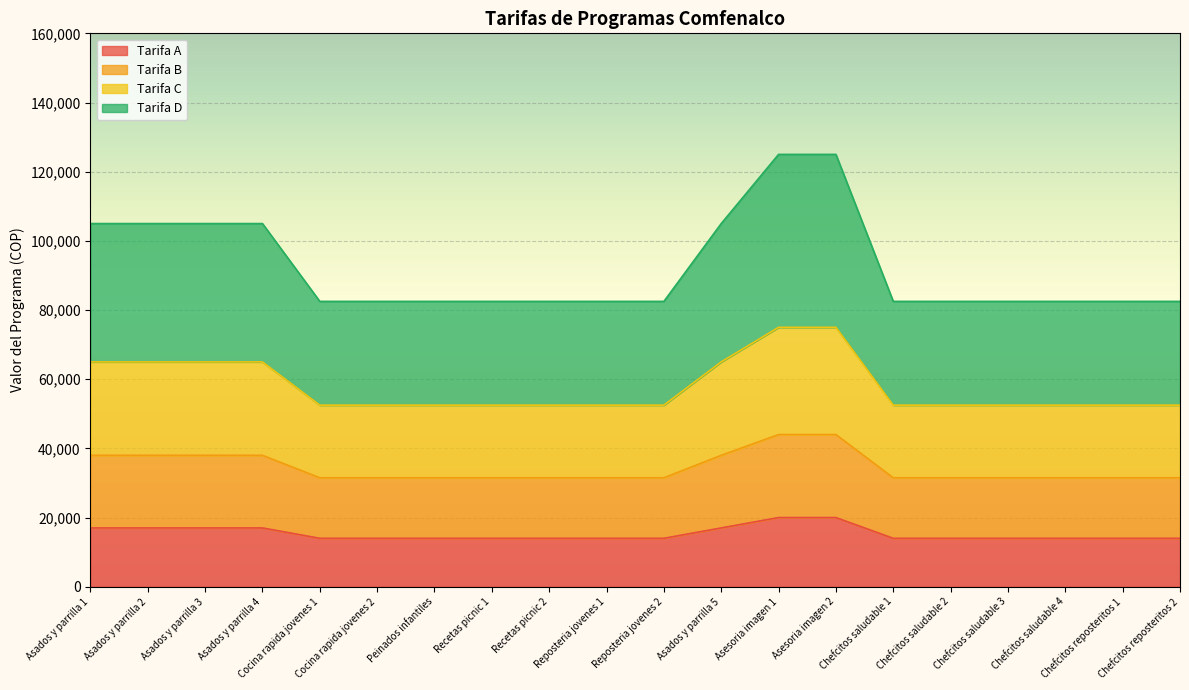

Between Peinados infantiles and Reposteria jovenes 1, which series saw the biggest shift?

Tarifa A